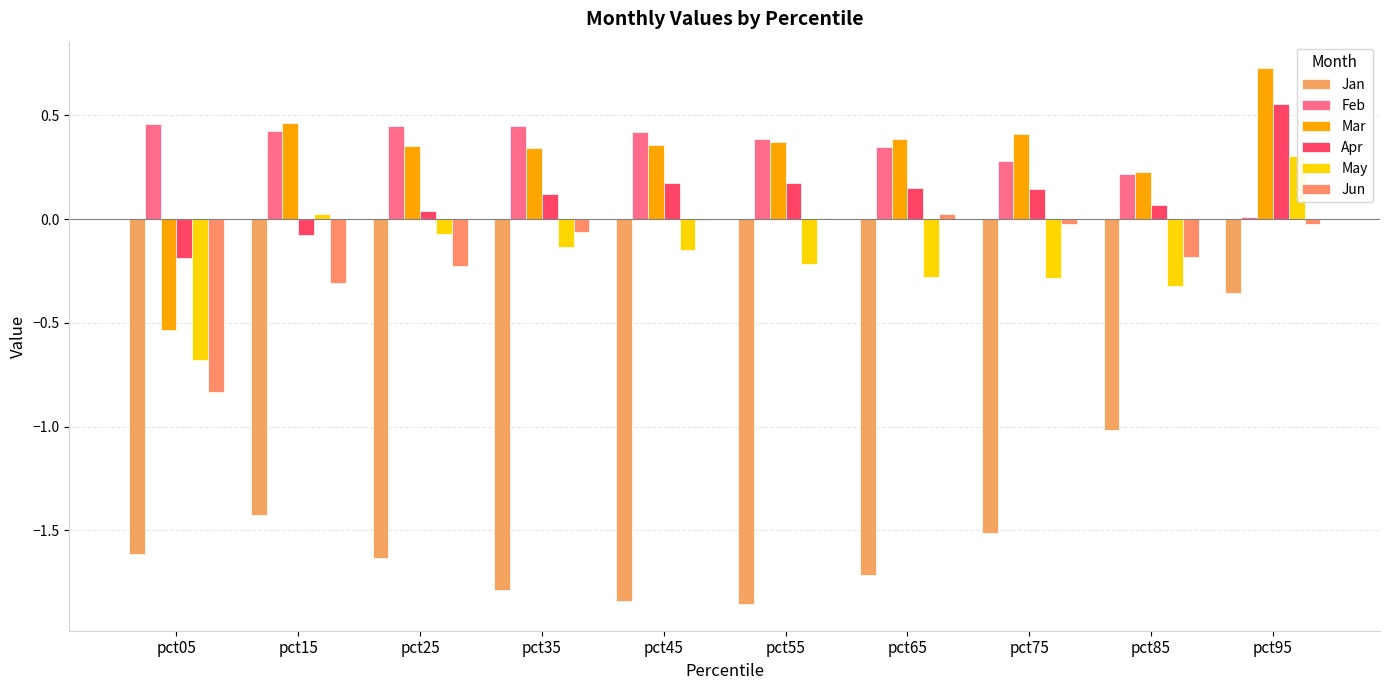

How many values in May are above zero?

2